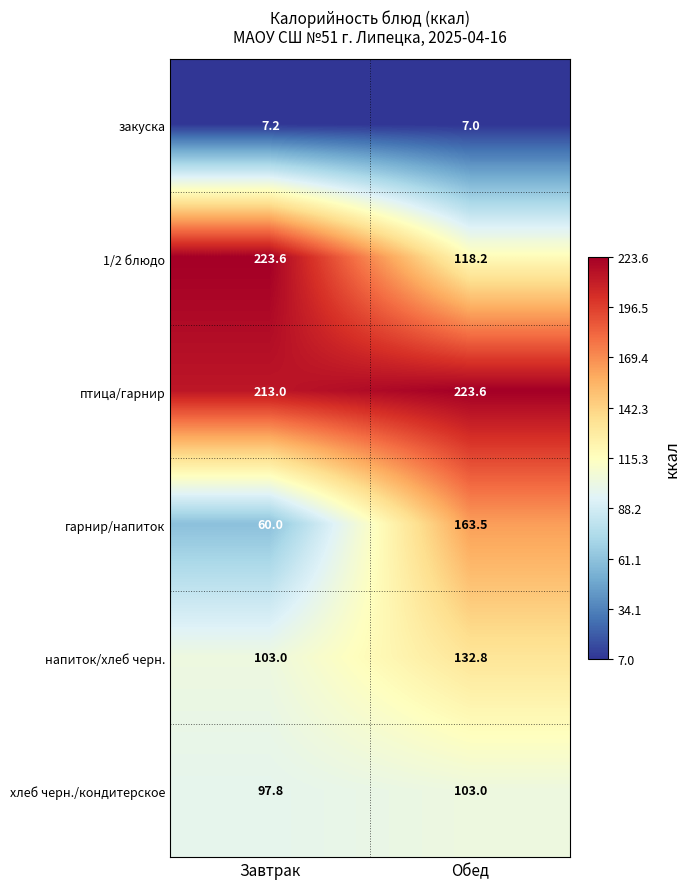

Which series changed the most between Завтрак and Обед?

1/2 блюдо